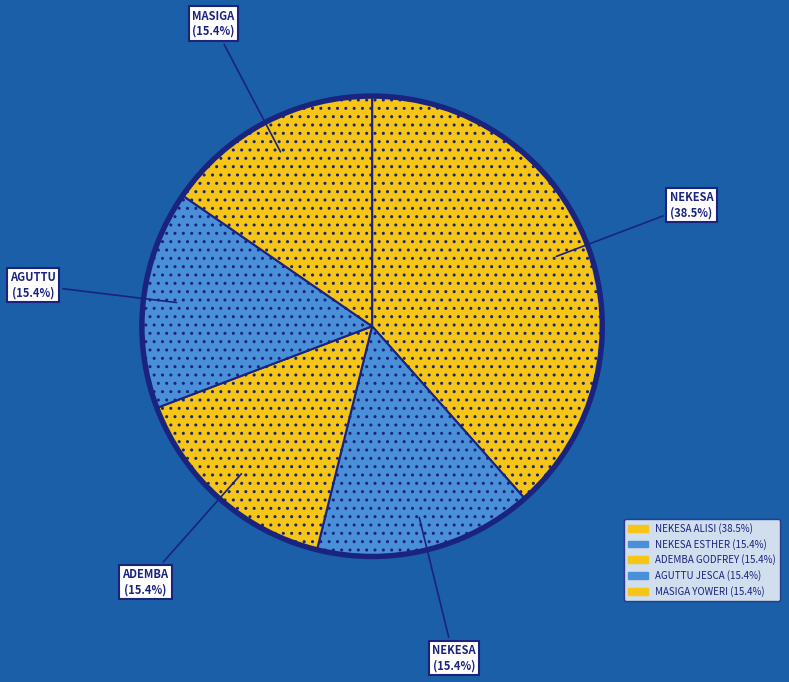

What is the smallest slice in the pie chart?

NEKESA ESTHER